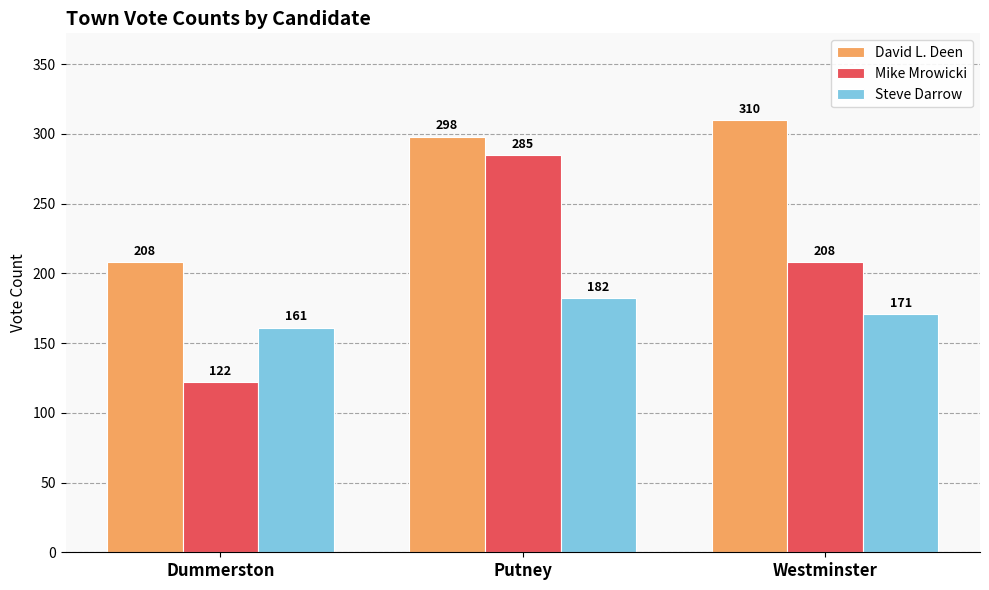

Are the bars horizontal?

No